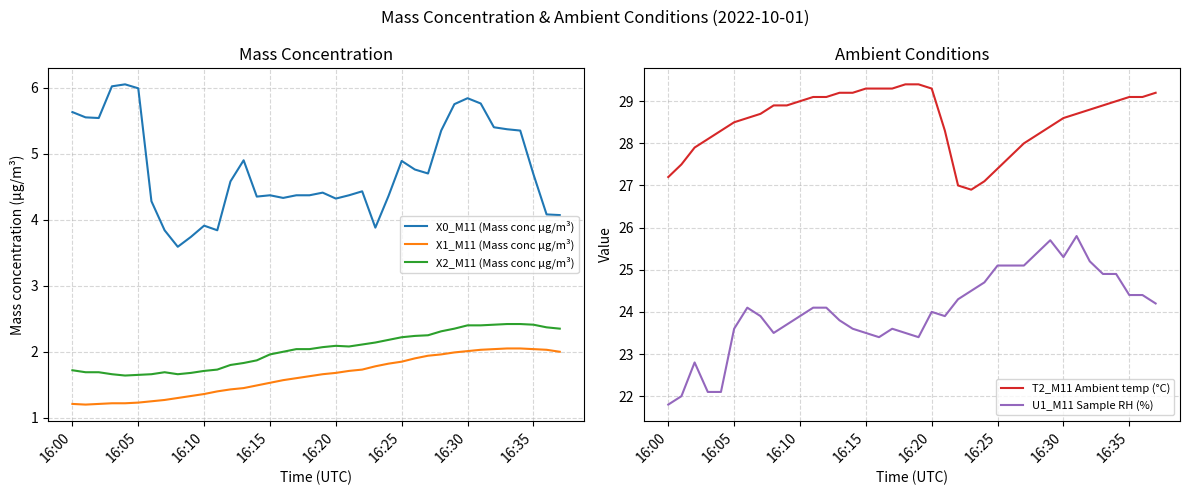

What are all the series names shown in the legend?

X0_M11 (Mass conc μg/m³), X1_M11 (Mass conc μg/m³), X2_M11 (Mass conc μg/m³), T2_M11 Ambient temp (°C), U1_M11 Sample RH (%)